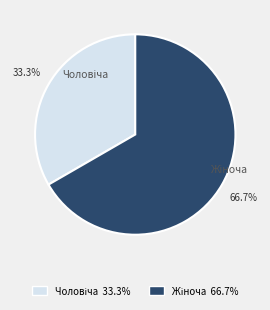

Is there a majority slice in this chart?

Yes